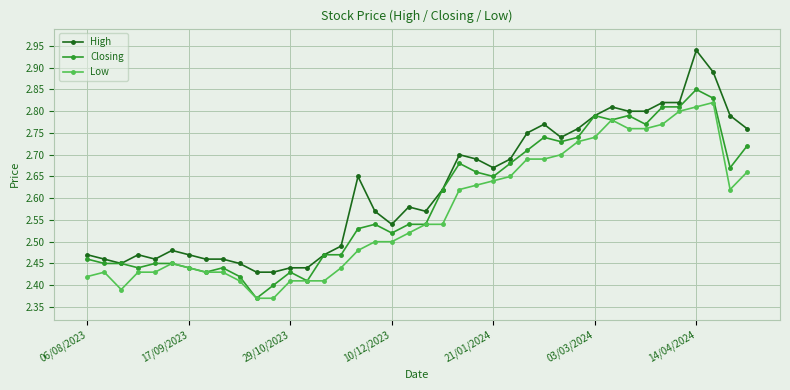

Count the Low values in the range 2 to 3.

40